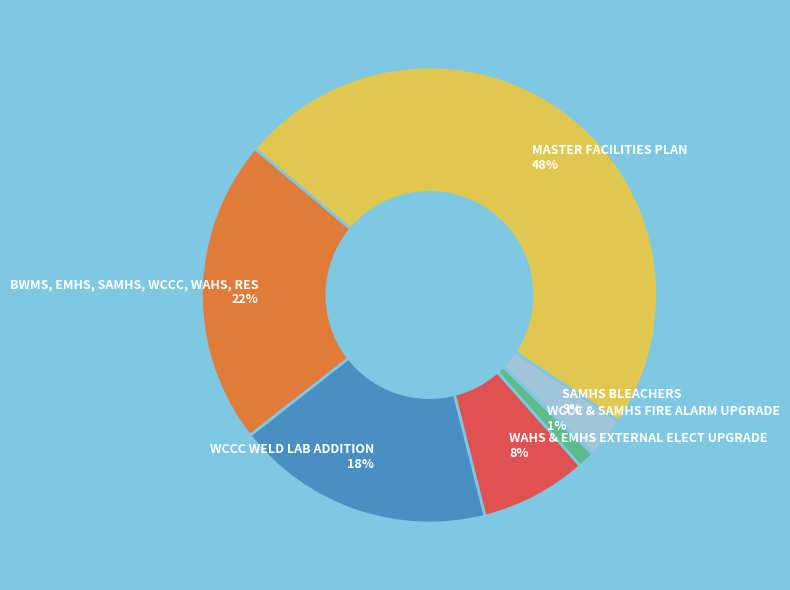

Between WCCC WELD LAB ADDITION and MASTER FACILITIES PLAN, which is larger?

MASTER FACILITIES PLAN